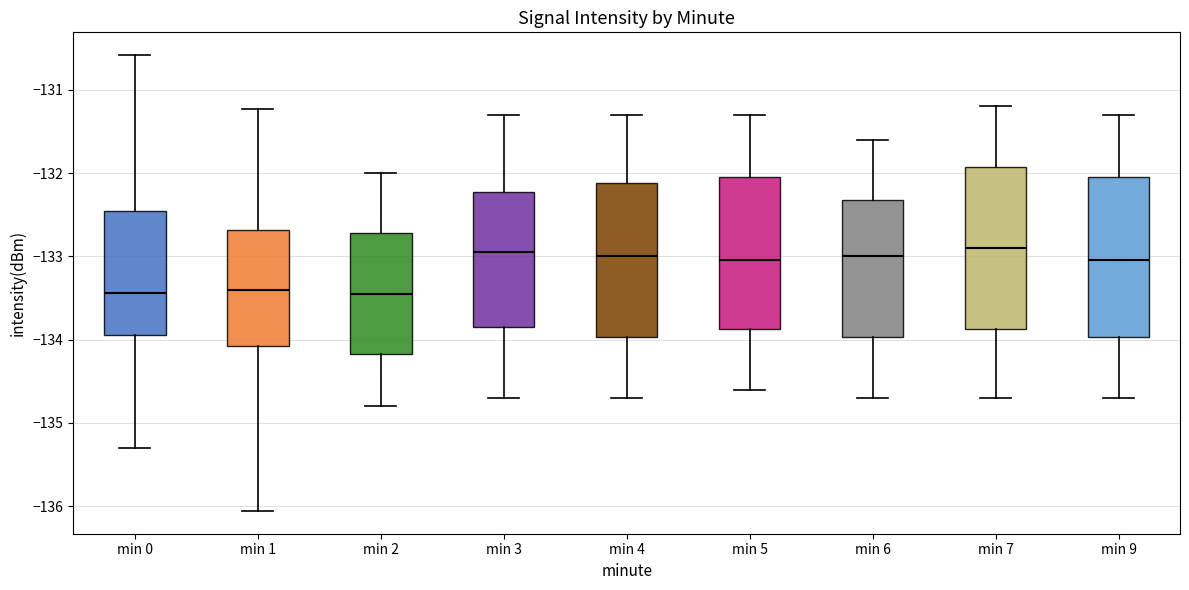

Reading left to right, read every box against the y-axis: the position of its median line, the range the box covers, and the ends of its whiskers. The values are not printed on the chart, so give them approximately, as read against the axis.

min 0: median -133.4, box -133.9 to -132.5, whiskers -135.3 to -130.6
min 1: median -133.4, box -134.1 to -132.7, whiskers -136.1 to -131.2
min 2: median -133.4, box -134.2 to -132.7, whiskers -134.8 to -132.0
min 3: median -132.9, box -133.8 to -132.2, whiskers -134.7 to -131.3
min 4: median -133.0, box -134.0 to -132.1, whiskers -134.7 to -131.3
min 5: median -133.0, box -133.9 to -132.0, whiskers -134.6 to -131.3
min 6: median -133.0, box -134.0 to -132.3, whiskers -134.7 to -131.6
min 7: median -132.9, box -133.9 to -131.9, whiskers -134.7 to -131.2
min 9: median -133.0, box -134.0 to -132.0, whiskers -134.7 to -131.3